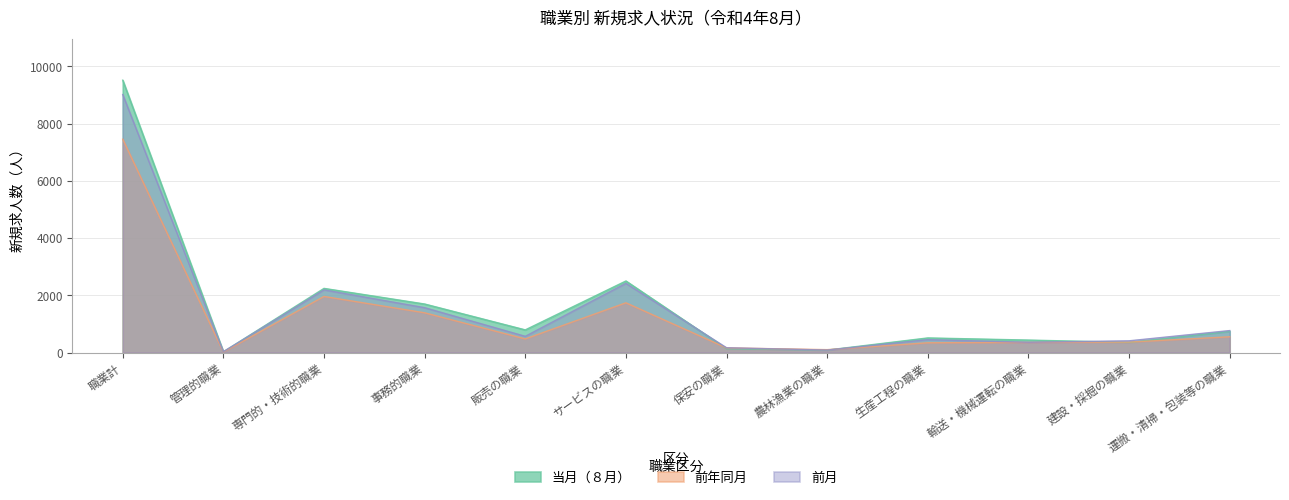

Which series has the largest range (max minus min)?

当月（８月）